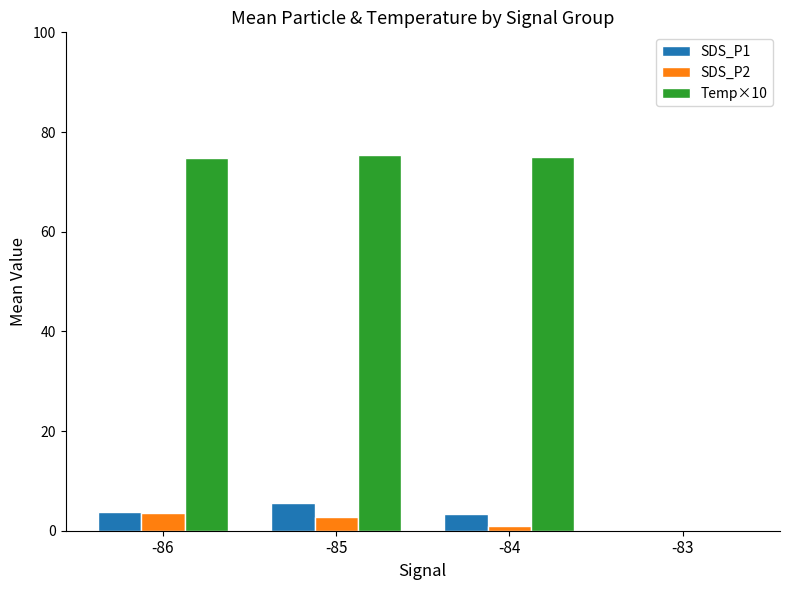

True or false: Temp×10 has a value of 74.8 at -86.

True